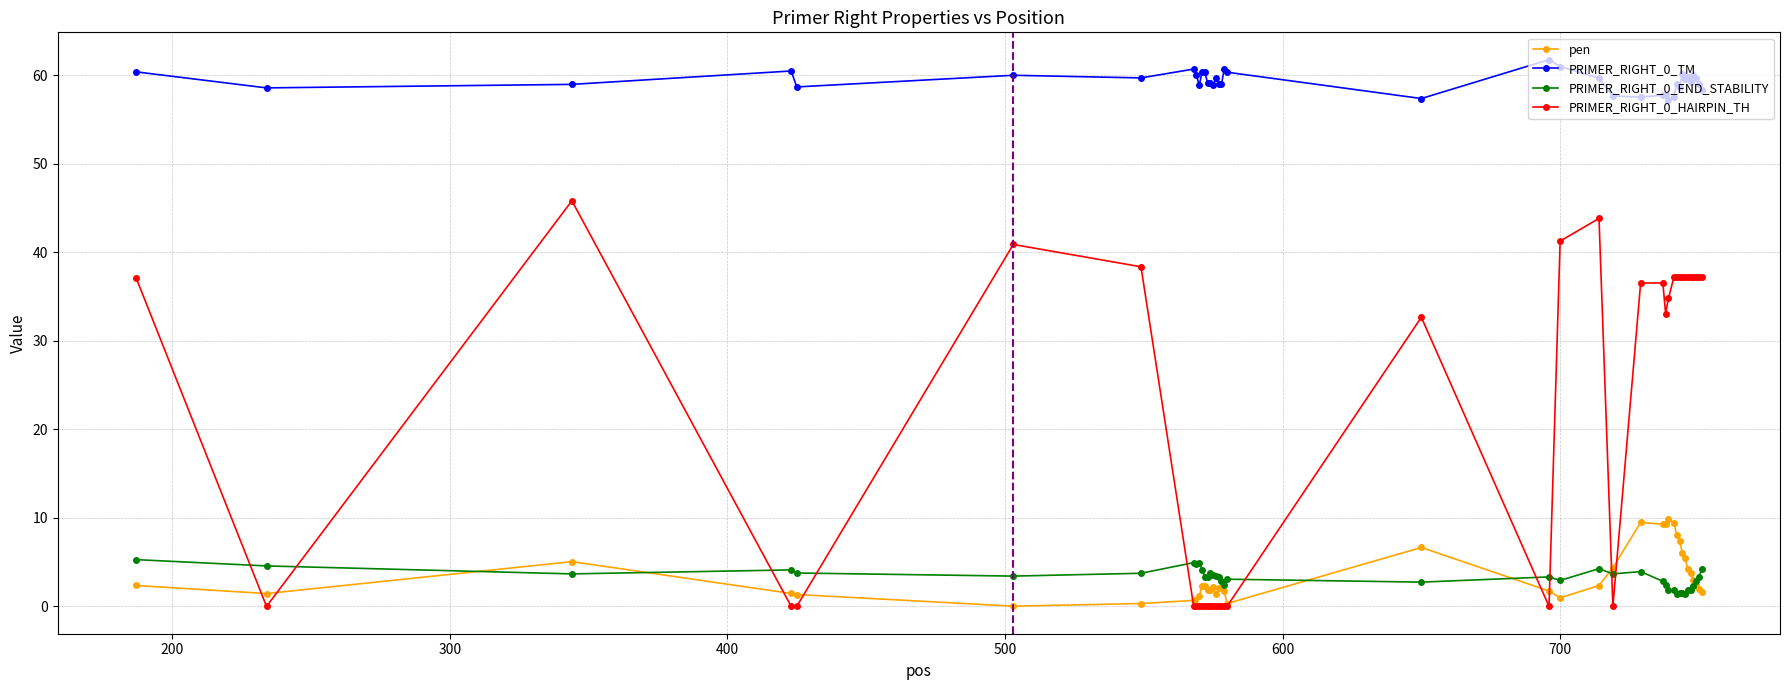

Which series has the largest total across all categories?

PRIMER_RIGHT_0_TM